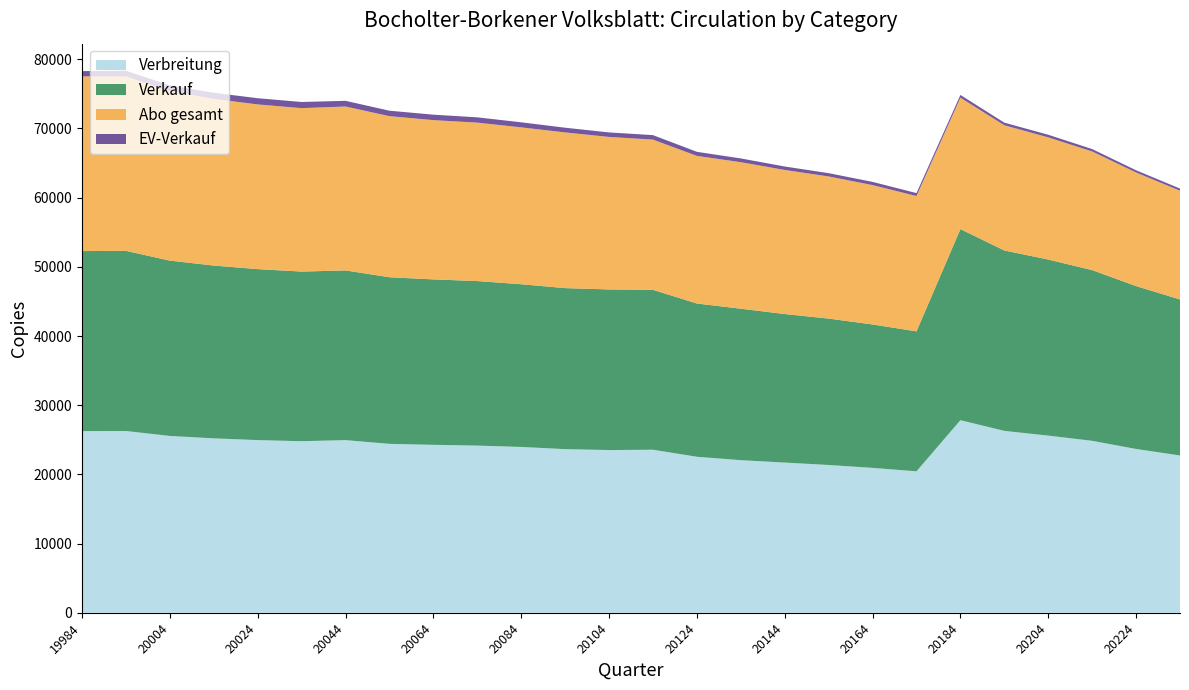

Reading left to right, extract all data points from this chart.

Verbreitung: 26258	26273	25558	25212	24959	24797	24955	24416	24275	24164	23969	23651	23519	23567	22550	22055	21710	21361	20943	20445	27835	26291	25608	24855	23676	22736
Verkauf: 26022	26039	25341	24975	24712	24521	24526	24081	23911	23782	23518	23274	23216	23113	22152	21895	21470	21162	20732	20230	27622	26078	25450	24675	23544	22548
Abo gesamt: 25248	25207	24509	24089	23803	23618	23693	23282	23019	22898	22672	22503	22042	21711	21334	21178	20821	20543	20140	19560	18994	18097	17654	17148	16418	15718
EV-Verkauf: 759	820	825	879	897	891	821	787	789	764	731	681	651	646	588	541	502	472	464	423	393	372	380	343	319	312